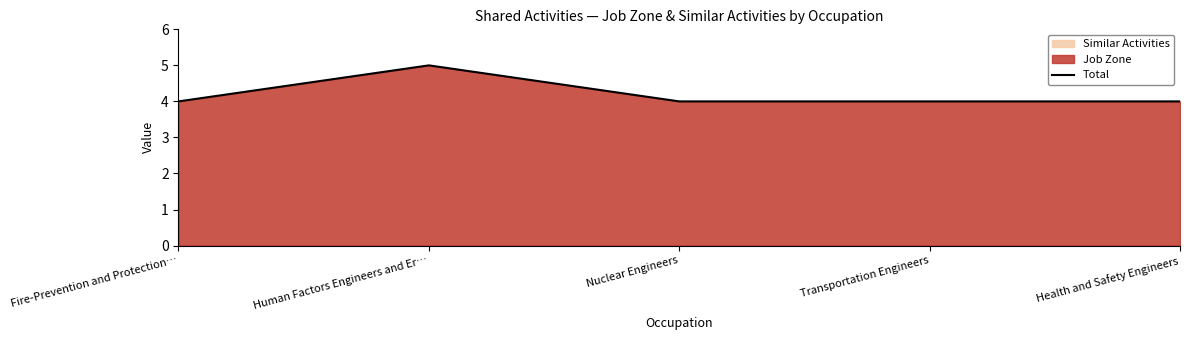

At which label is the value closest to 4?

Fire-Prevention and Protection…